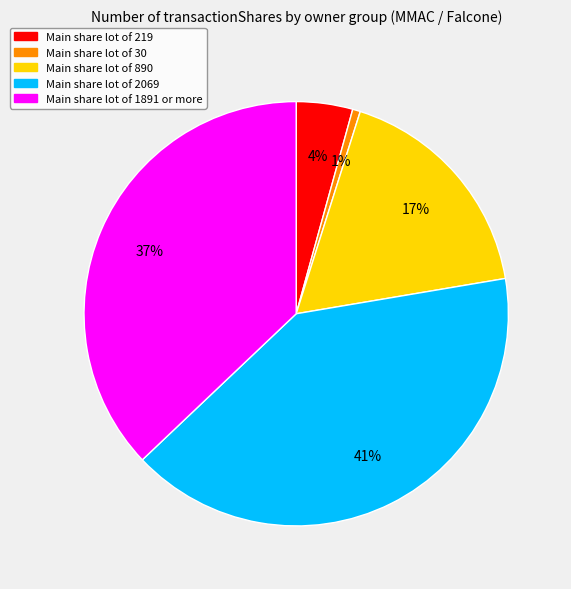

To the nearest percent, what is the average slice percentage?

20%